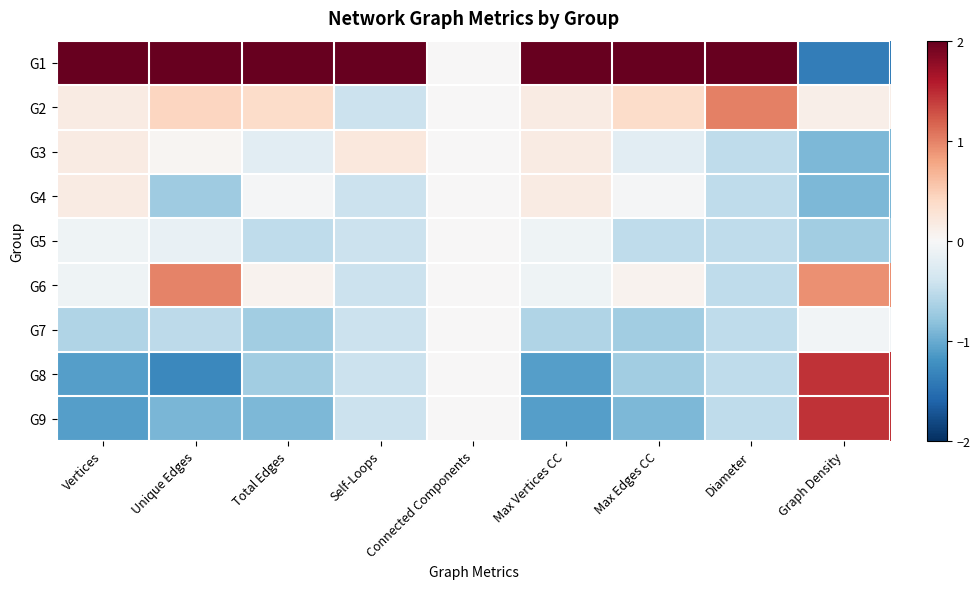

Reading left to right, what are all the values shown in this chart?

G1: Vertices=2.5	Unique Edges=2.1	Total Edges=2.6	Self-Loops=2.8	Connected Components=0.0	Max Vertices CC=2.5	Max Edges CC=2.6	Diameter=2.5	Graph Density=-1.4
G2: Vertices=0.2	Unique Edges=0.4	Total Edges=0.4	Self-Loops=-0.4	Connected Components=0.0	Max Vertices CC=0.2	Max Edges CC=0.4	Diameter=1.0	Graph Density=0.1
G3: Vertices=0.2	Unique Edges=0.0	Total Edges=-0.2	Self-Loops=0.2	Connected Components=0.0	Max Vertices CC=0.2	Max Edges CC=-0.2	Diameter=-0.5	Graph Density=-0.9
G4: Vertices=0.2	Unique Edges=-0.7	Total Edges=-0.0	Self-Loops=-0.4	Connected Components=0.0	Max Vertices CC=0.2	Max Edges CC=-0.0	Diameter=-0.5	Graph Density=-0.9
G5: Vertices=-0.1	Unique Edges=-0.1	Total Edges=-0.5	Self-Loops=-0.4	Connected Components=0.0	Max Vertices CC=-0.1	Max Edges CC=-0.5	Diameter=-0.5	Graph Density=-0.7
G6: Vertices=-0.1	Unique Edges=1.0	Total Edges=0.1	Self-Loops=-0.4	Connected Components=0.0	Max Vertices CC=-0.1	Max Edges CC=0.1	Diameter=-0.5	Graph Density=0.9
G7: Vertices=-0.6	Unique Edges=-0.5	Total Edges=-0.7	Self-Loops=-0.4	Connected Components=0.0	Max Vertices CC=-0.6	Max Edges CC=-0.7	Diameter=-0.5	Graph Density=-0.1
G8: Vertices=-1.1	Unique Edges=-1.3	Total Edges=-0.7	Self-Loops=-0.4	Connected Components=0.0	Max Vertices CC=-1.1	Max Edges CC=-0.7	Diameter=-0.5	Graph Density=1.4
G9: Vertices=-1.1	Unique Edges=-0.9	Total Edges=-0.9	Self-Loops=-0.4	Connected Components=0.0	Max Vertices CC=-1.1	Max Edges CC=-0.9	Diameter=-0.5	Graph Density=1.4